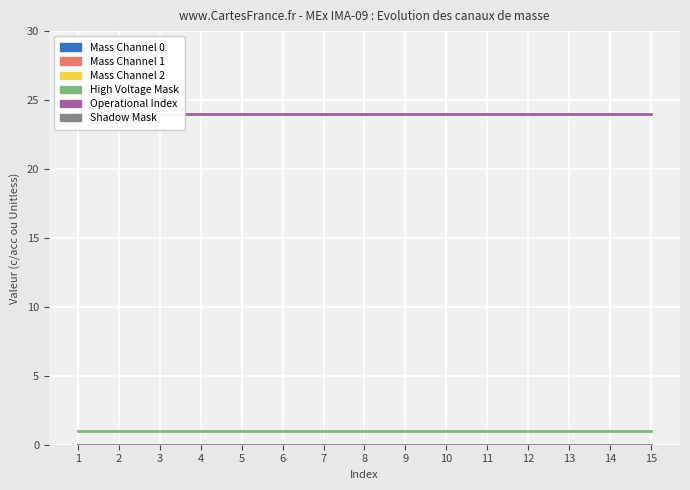

Which category has the highest value in the Mass Channel 2 series?

1